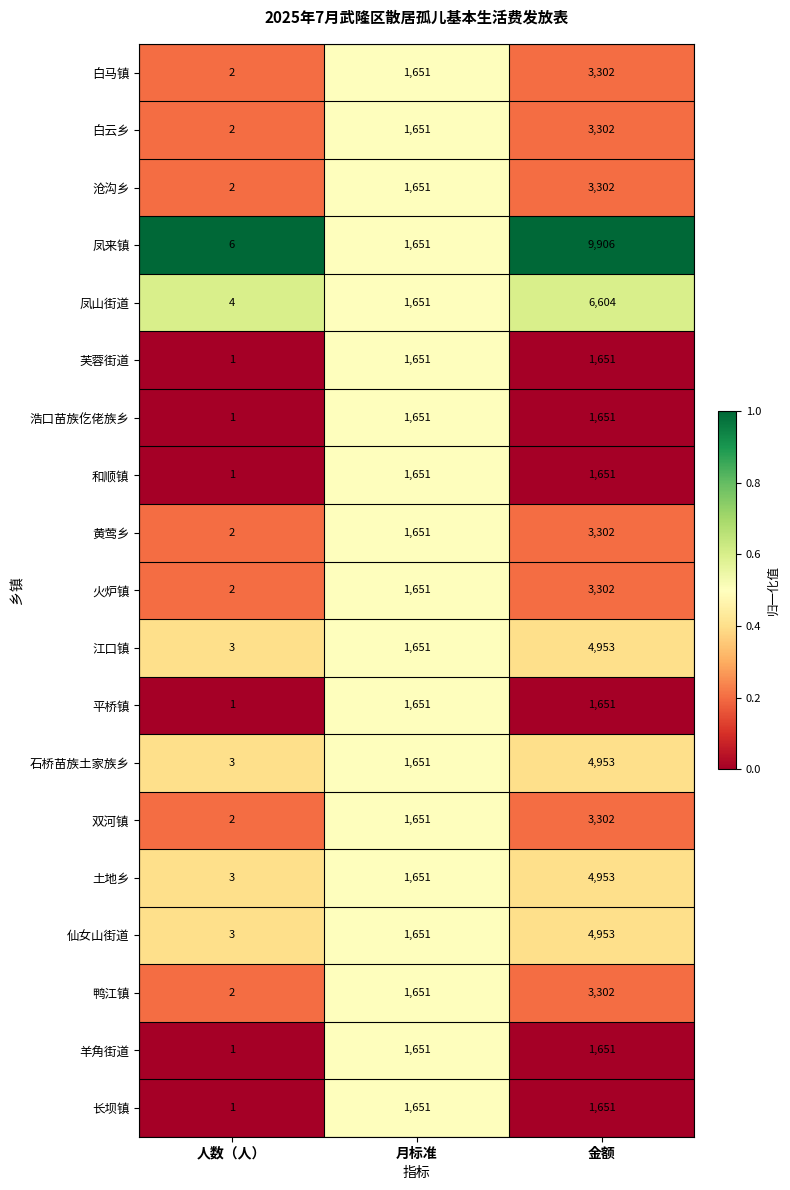

Where is 双河镇 nearest to the value 1652?

月标准